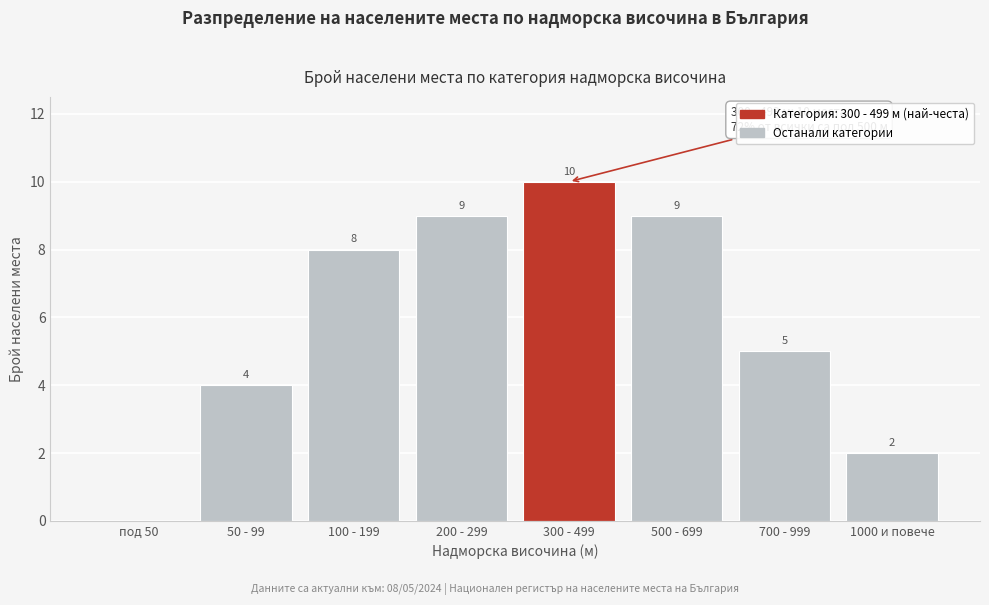

Reading right to left, extract all data points from this chart.

1000 и повече=2	700 - 999=5	500 - 699=9	300 - 499=10	200 - 299=9	100 - 199=8	50 - 99=4	под 50=0